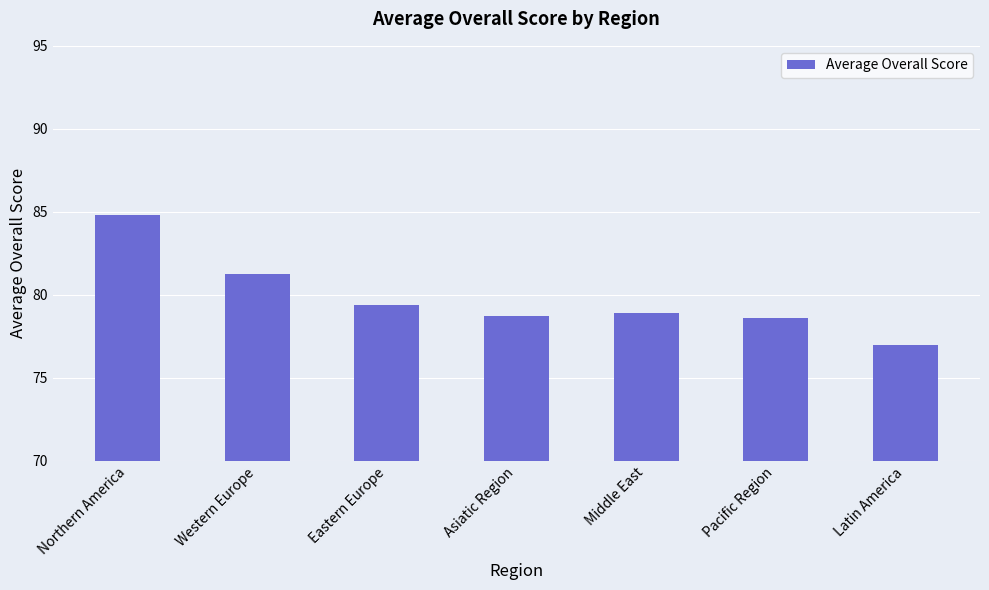

What value does the data have at Northern America?

84.8